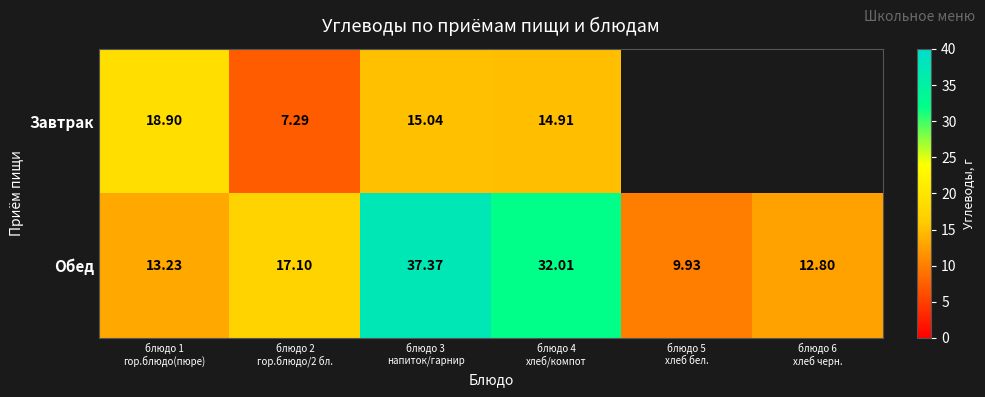

Which series has the widest spread of values?

Обед